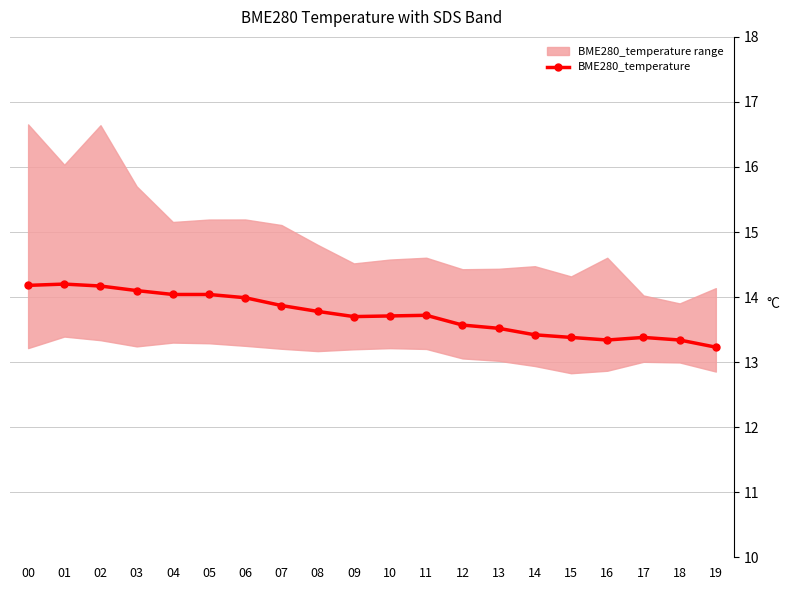

How many categories are shown in the chart?

20